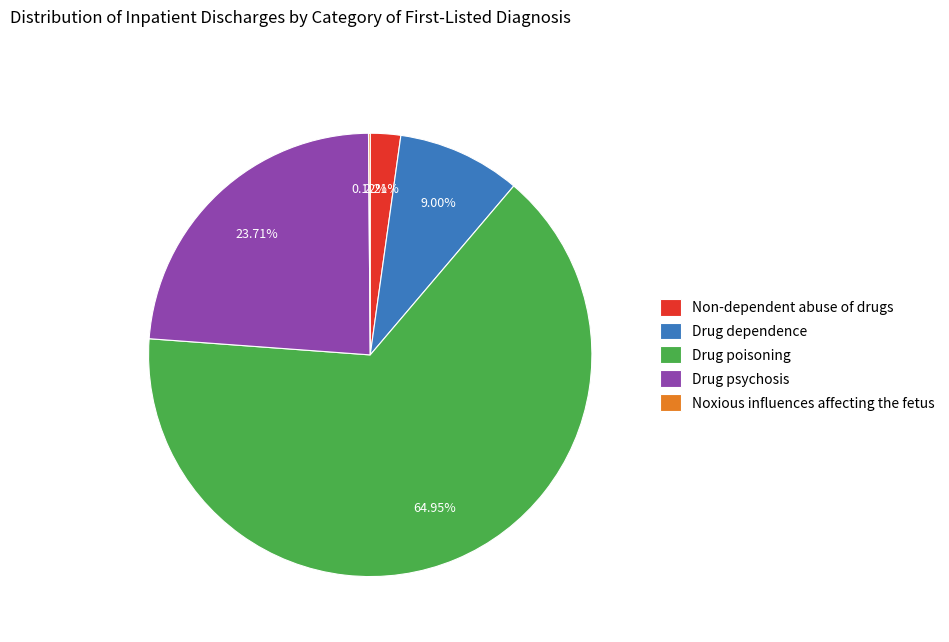

What percentage do Non-dependent abuse of drugs and Drug dependence together represent?

11.2%